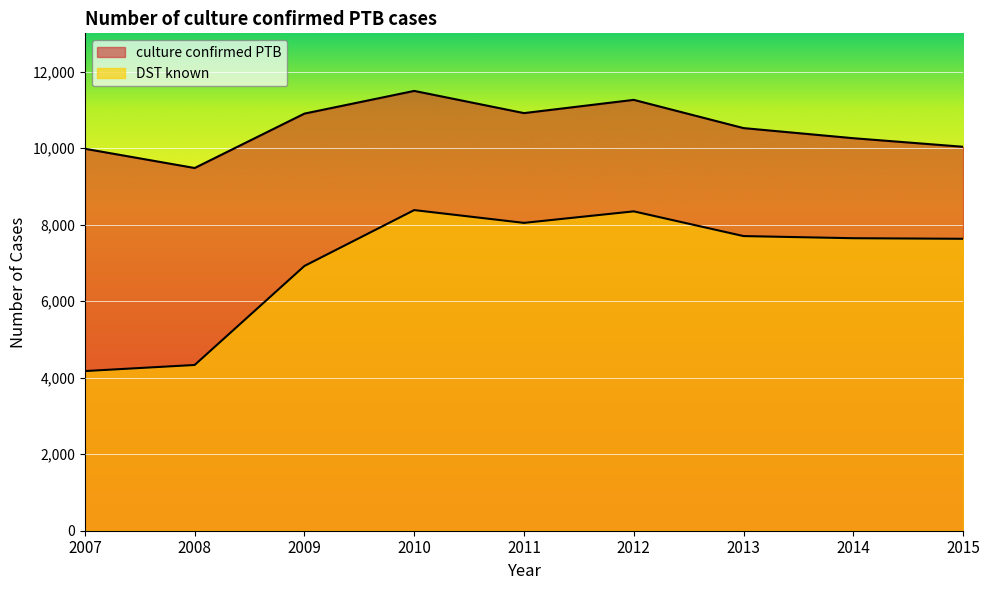

List the series in order of their peak value, highest first.

culture confirmed PTB, DST known